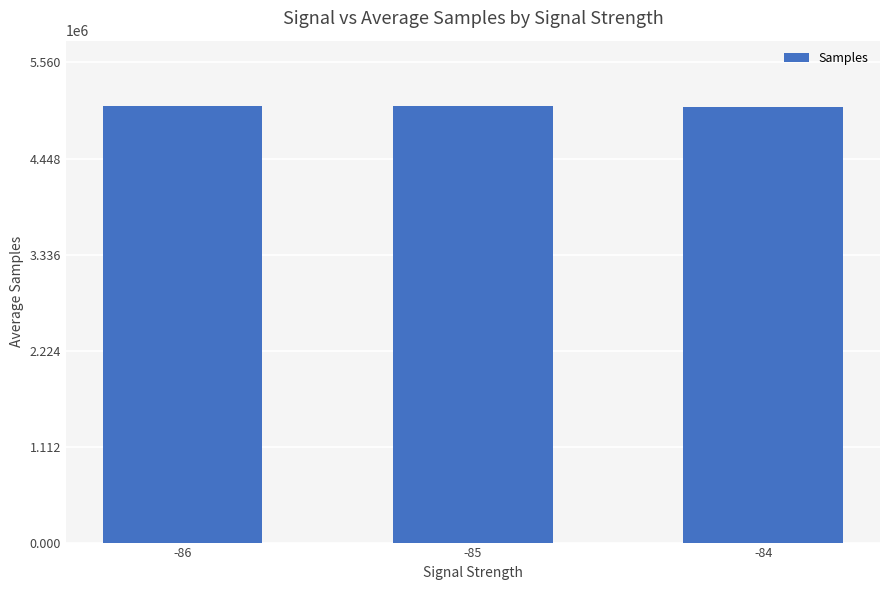

What is the sum of all values?

15152427